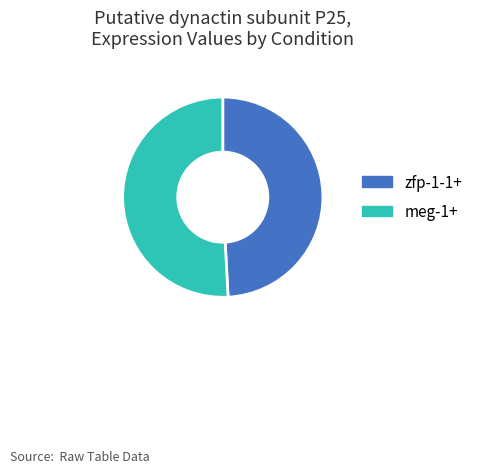

Combined, do meg-1+ and zfp-1-1+ account for over 50%?

Yes